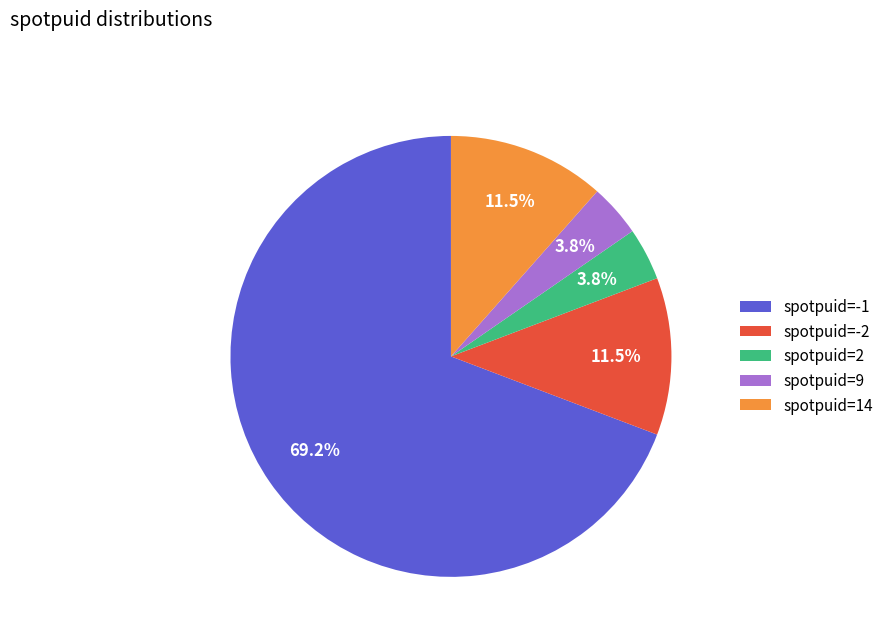

Which slice is the largest?

spotpuid=-1